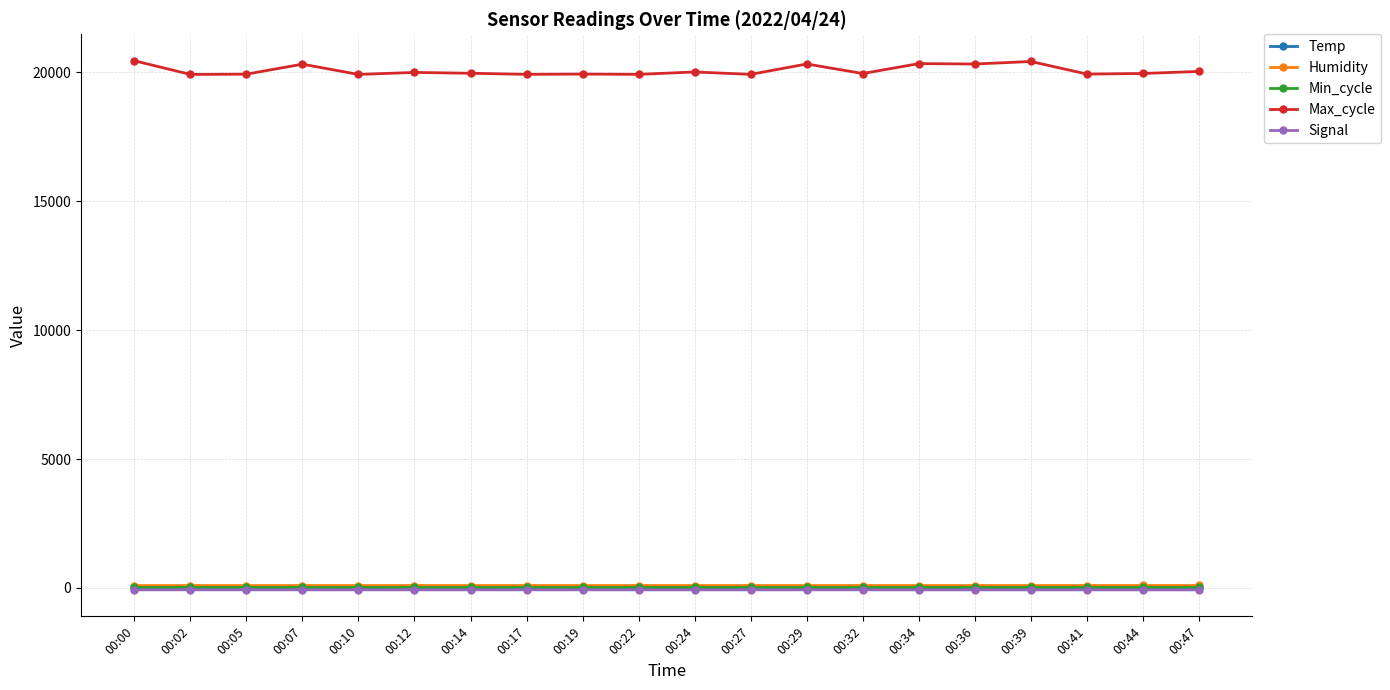

What is the maximum value for Max_cycle?

20453.0